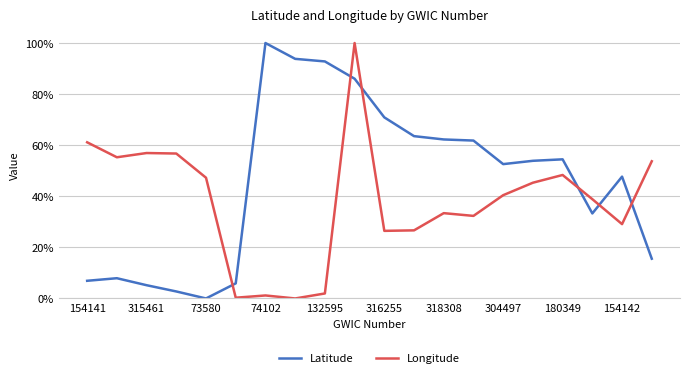

Does the chart display data point markers on the line(s)?

No